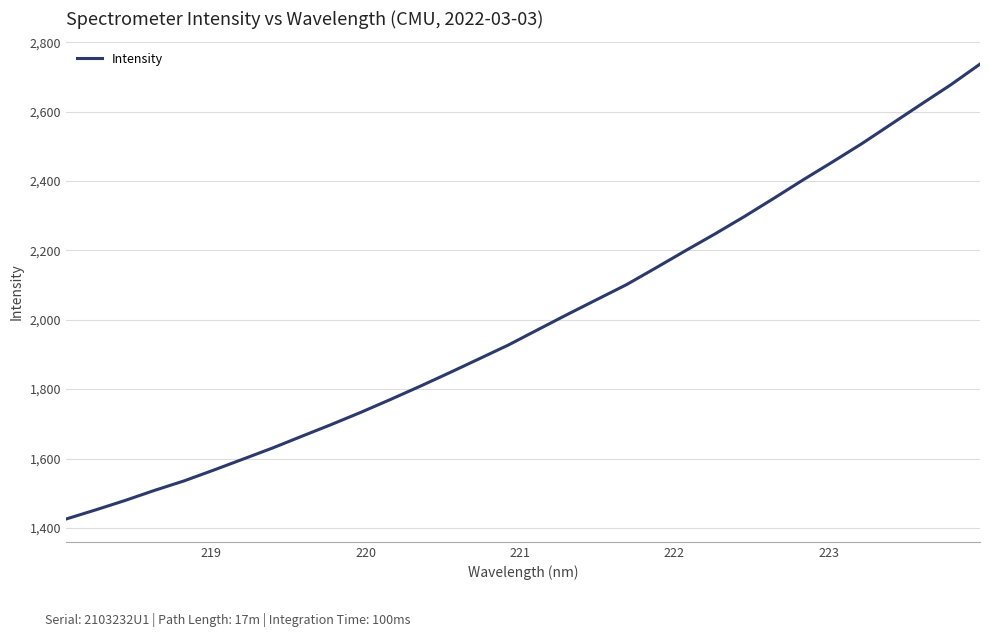

What is the minimum value shown in the chart?

1425.4